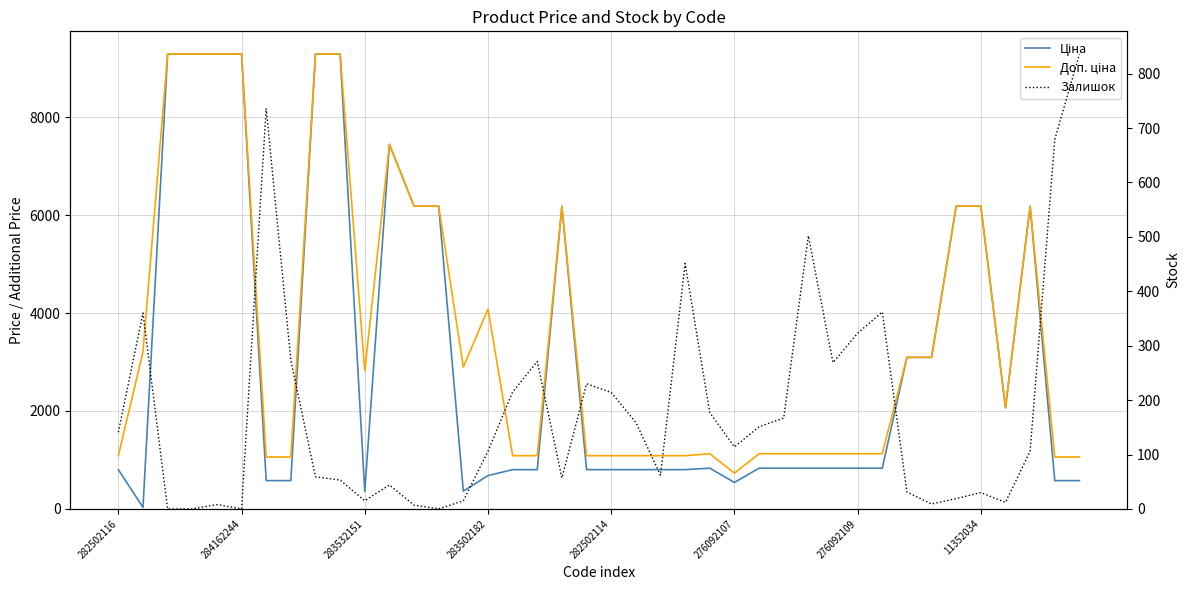

How many data points in Ціна are less than 831?

17